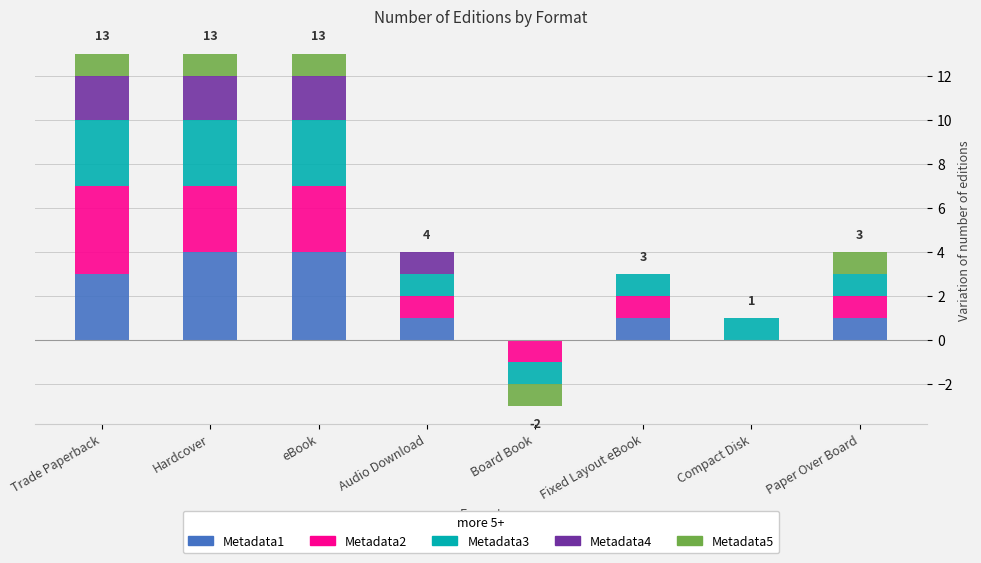

Which category has the lowest value across all series?

Board Book